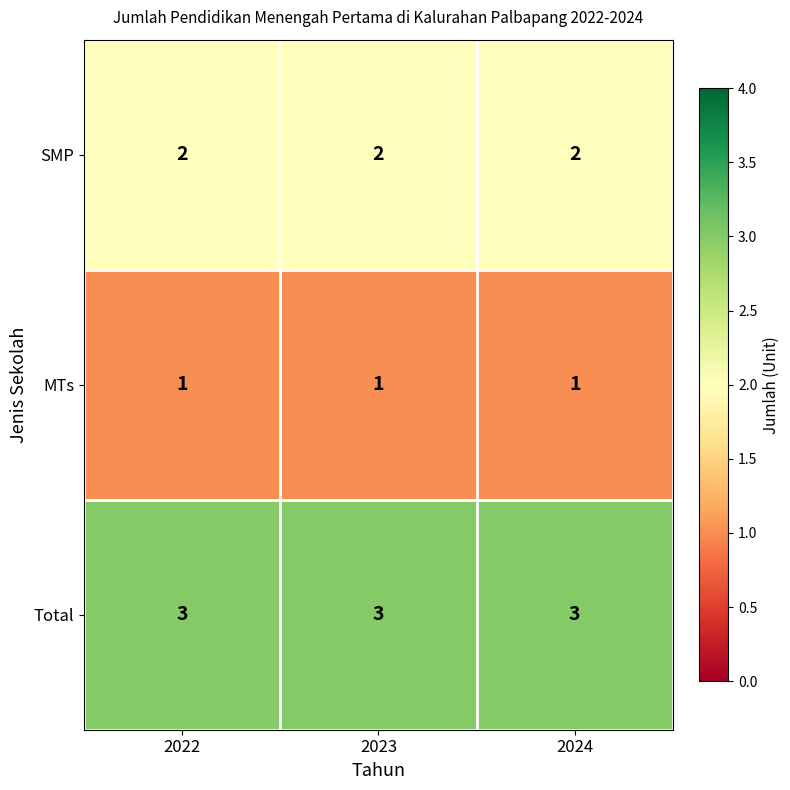

Is it true that MTs equals 0 at 2024?

False